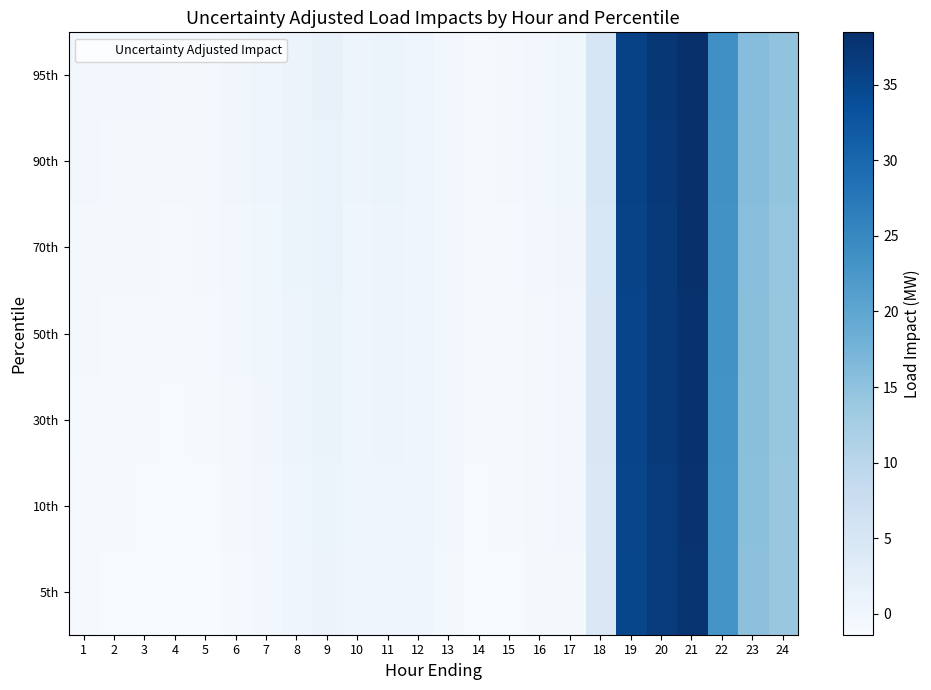

At which category does the chart reach its peak across all series?

21